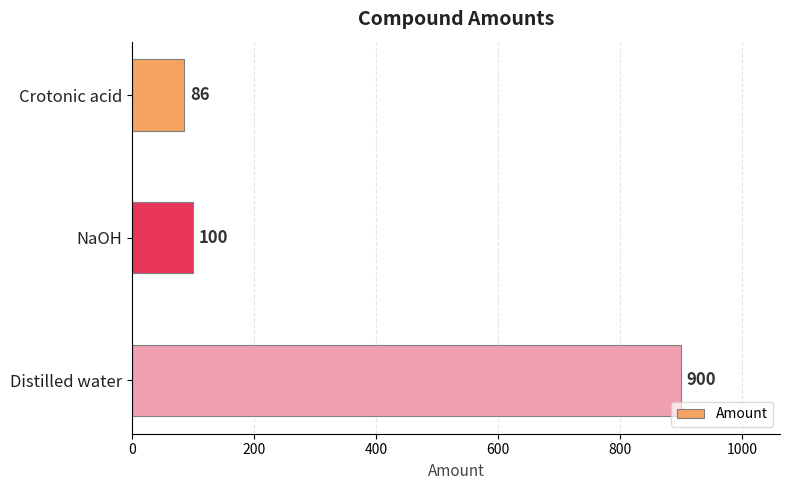

What is the ratio of the value at Distilled water to the value at NaOH?

9.0